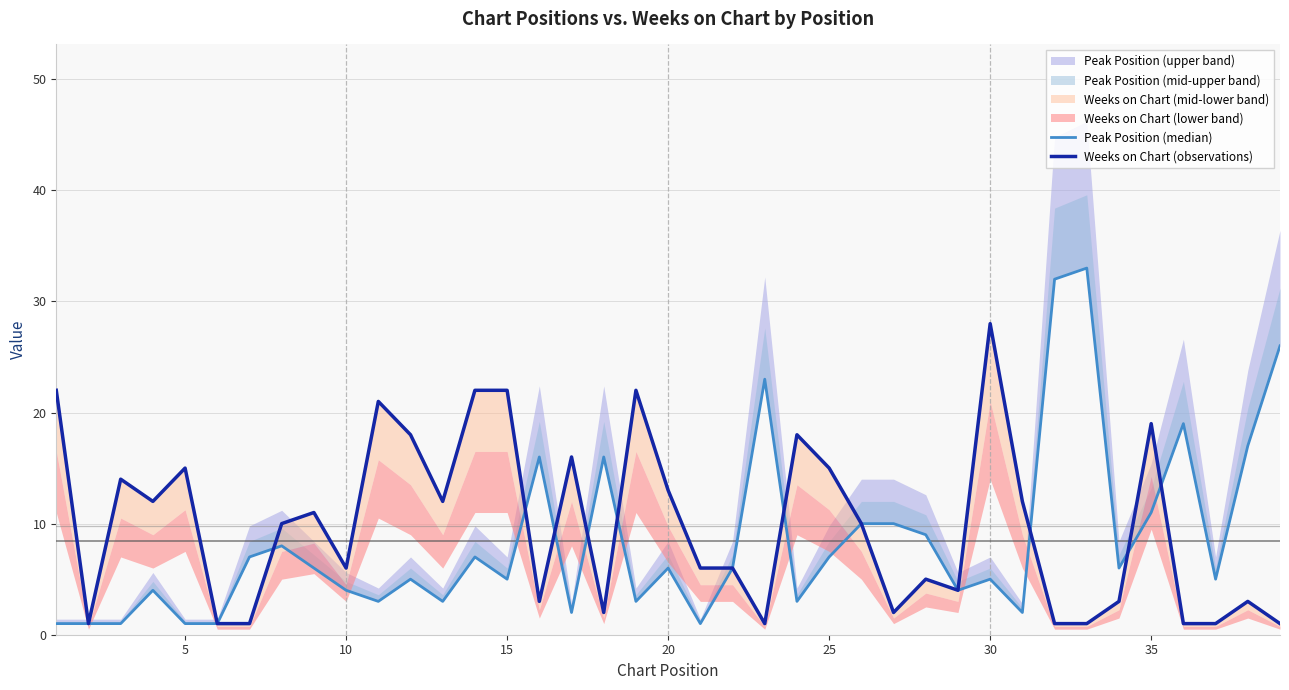

What is the difference between the maximum and second lowest values in the Peak Position (median) series?

32